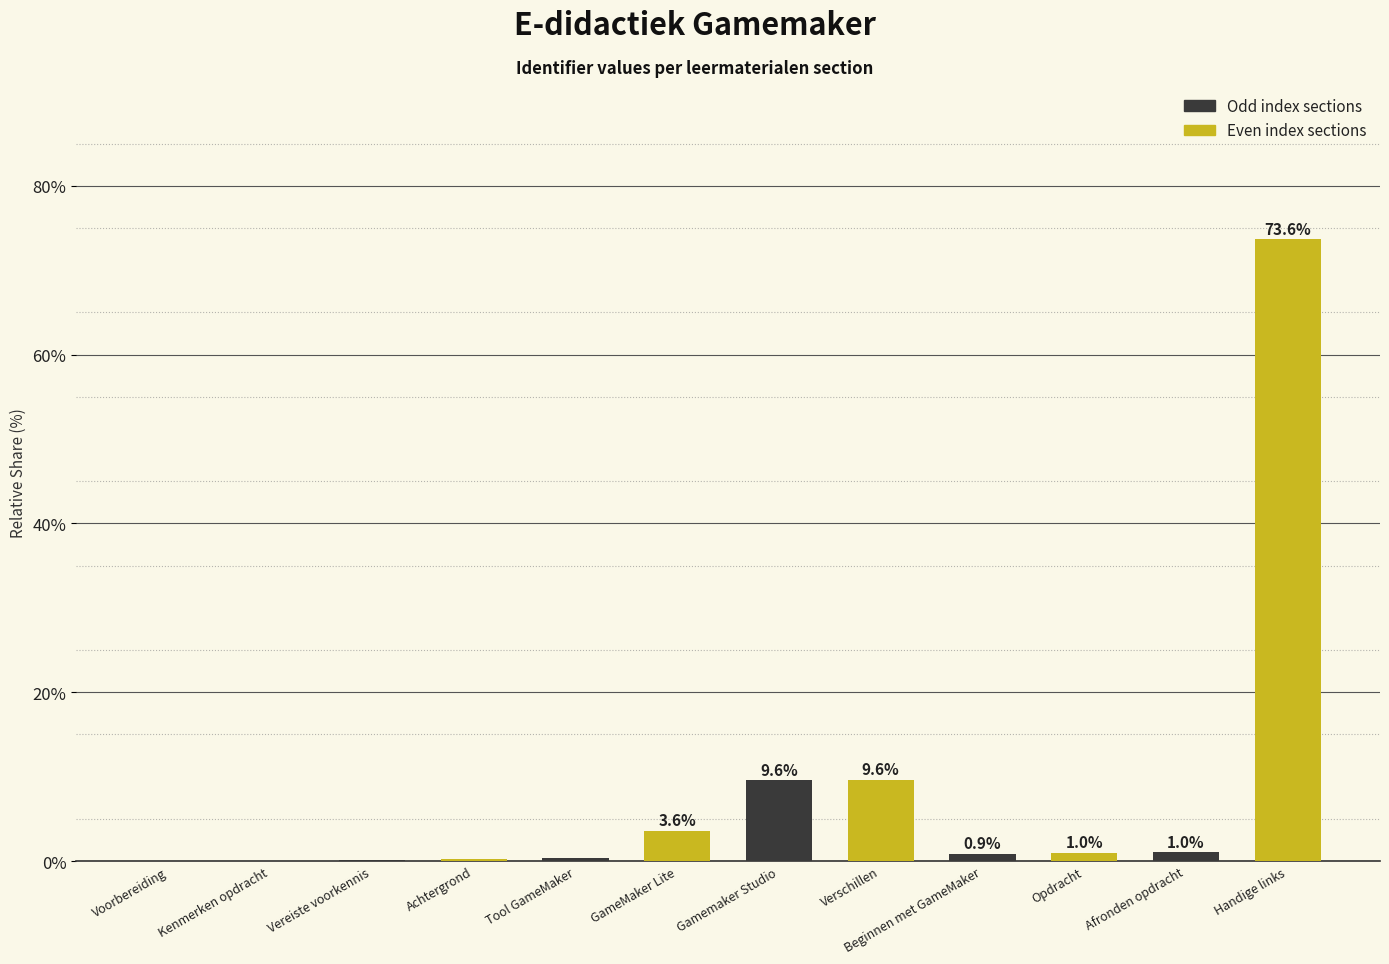

Is it true that the value at Handige links is 73.6?

True